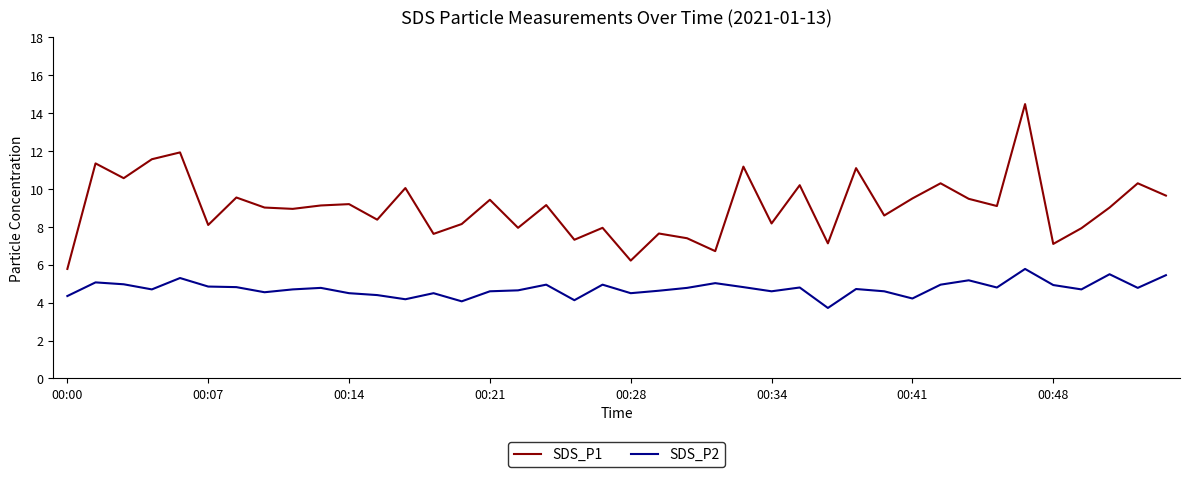

True or false: SDS_P2 and SDS_P1 cross at least once.

False